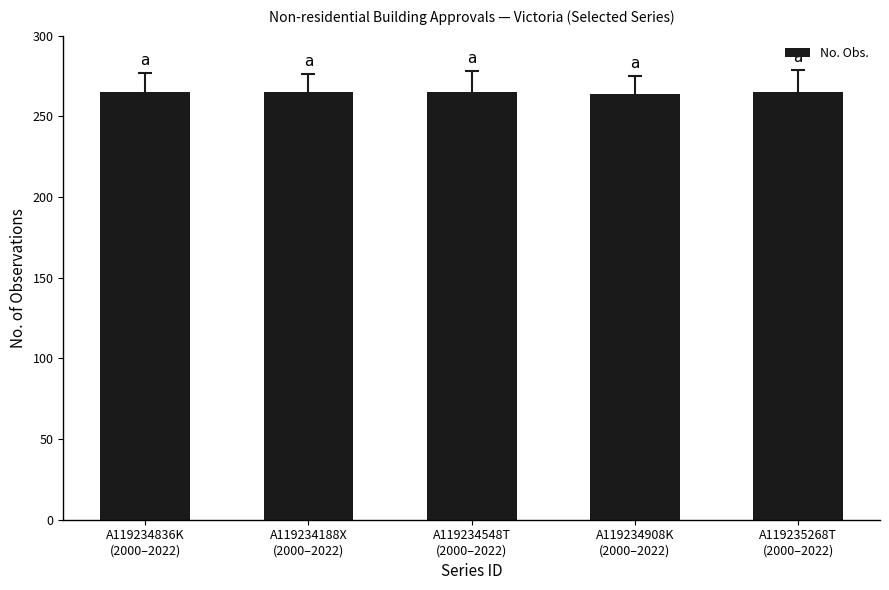

What is the change in value from A119234908K
(2000–2022) to A119235268T
(2000–2022)?

+1